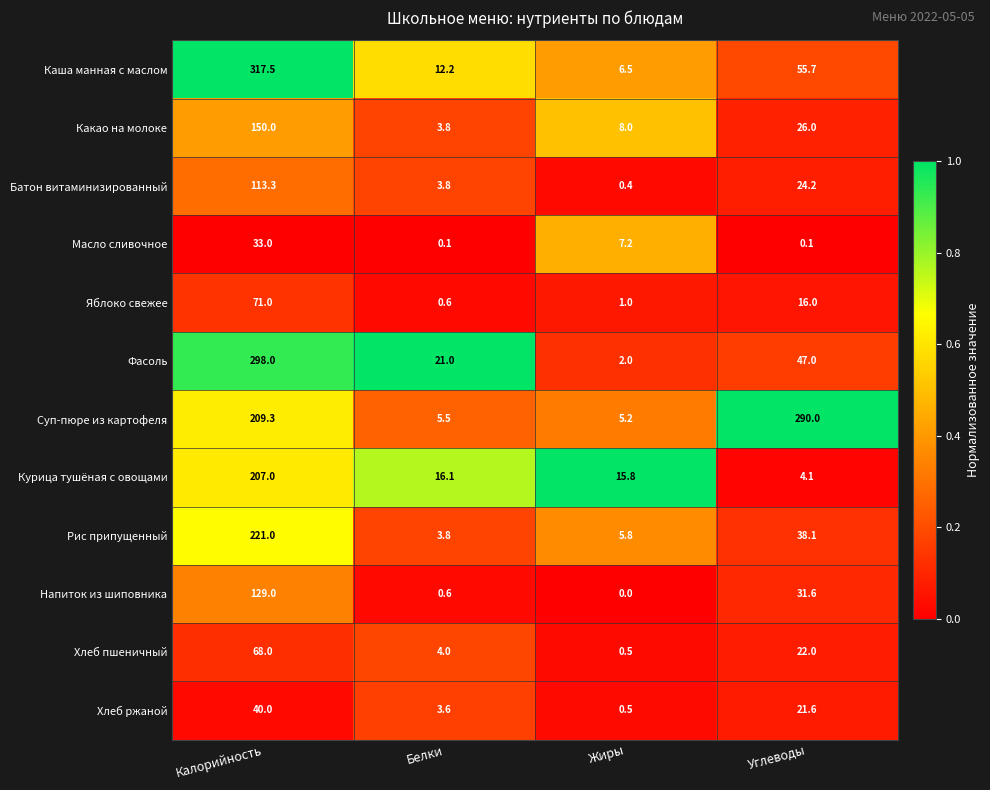

Where does the Яблоко свежее series first go above 16?

Калорийность